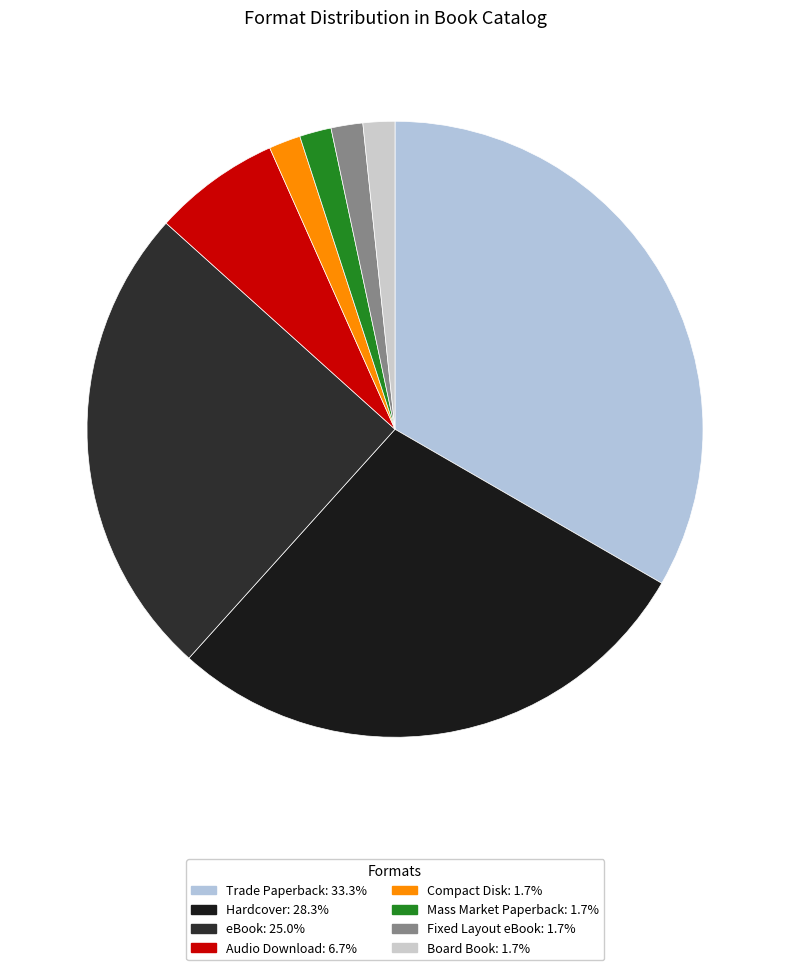

To the nearest percent, what is the difference between the Trade Paperback and Fixed Layout eBook slice percentages?

32%